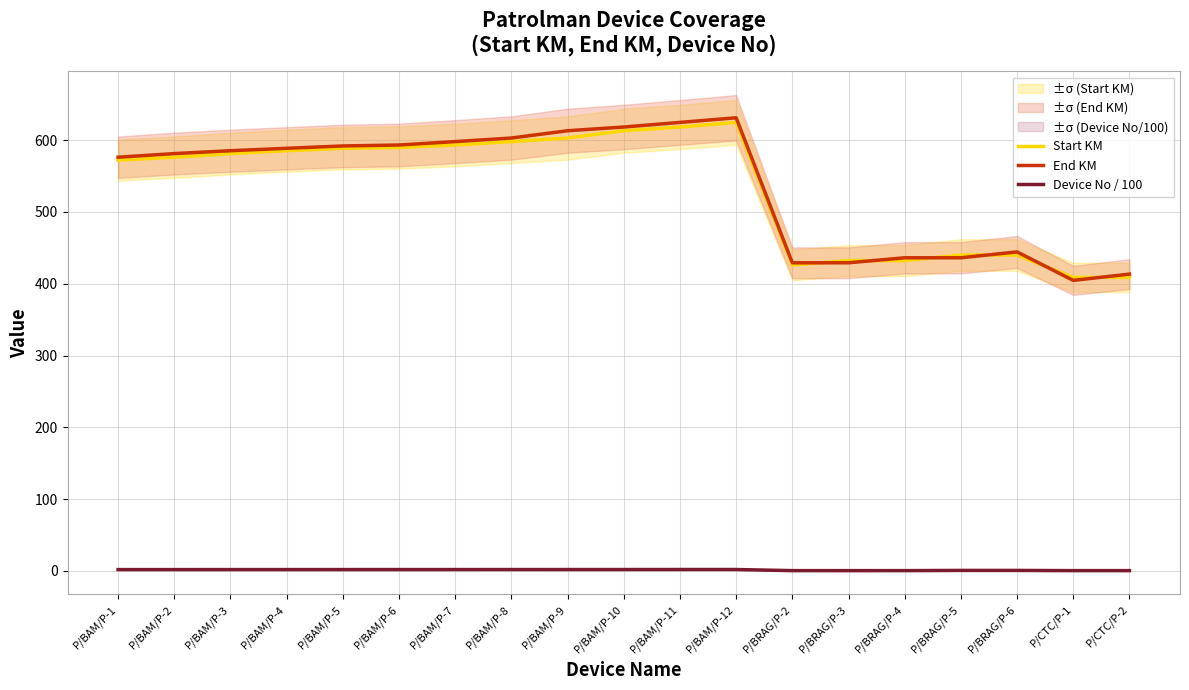

What is the maximum value shown in the chart?

631.2